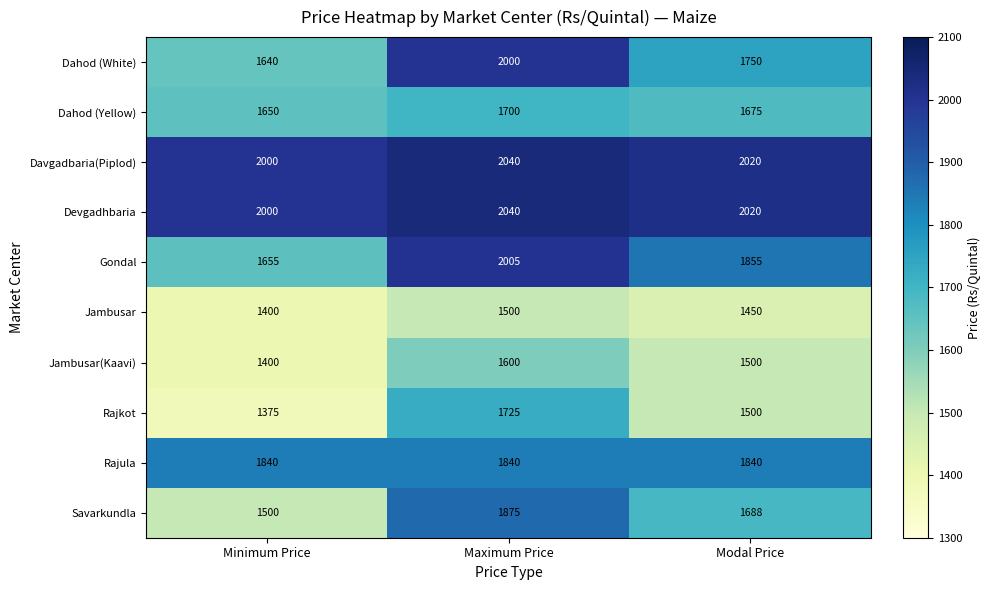

Is the value of Devgadhbaria at Modal Price greater than the value of Dahod (Yellow) at Modal Price?

Yes